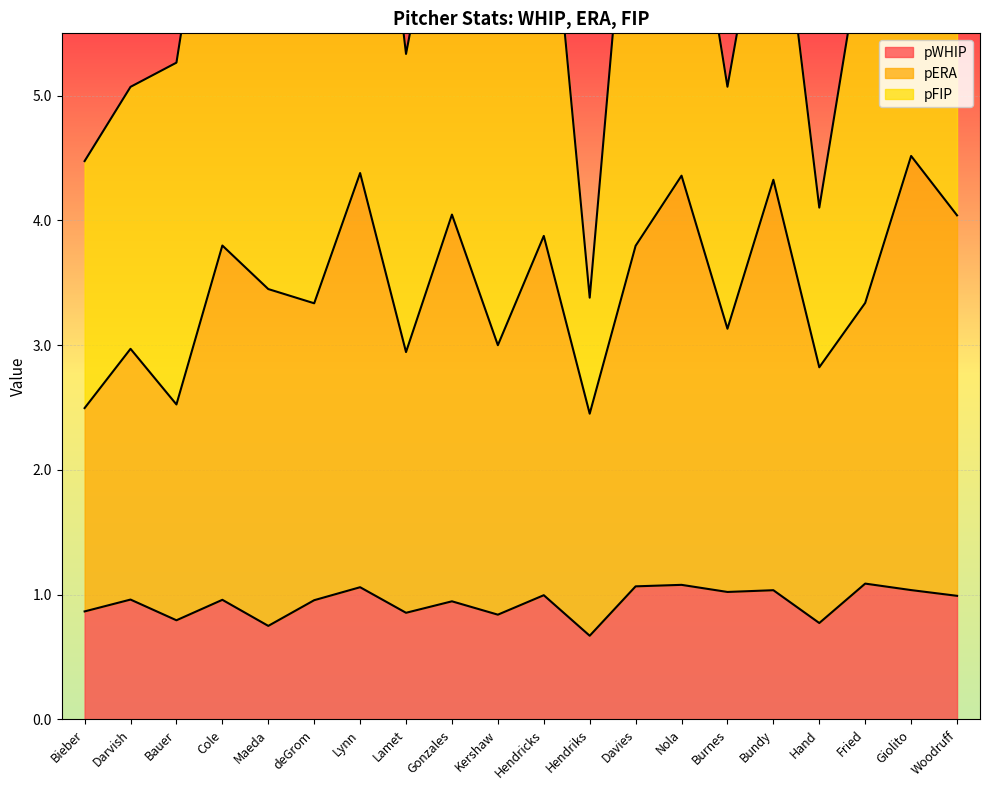

What is the difference between the pERA values at Hand and Lynn?

1.6